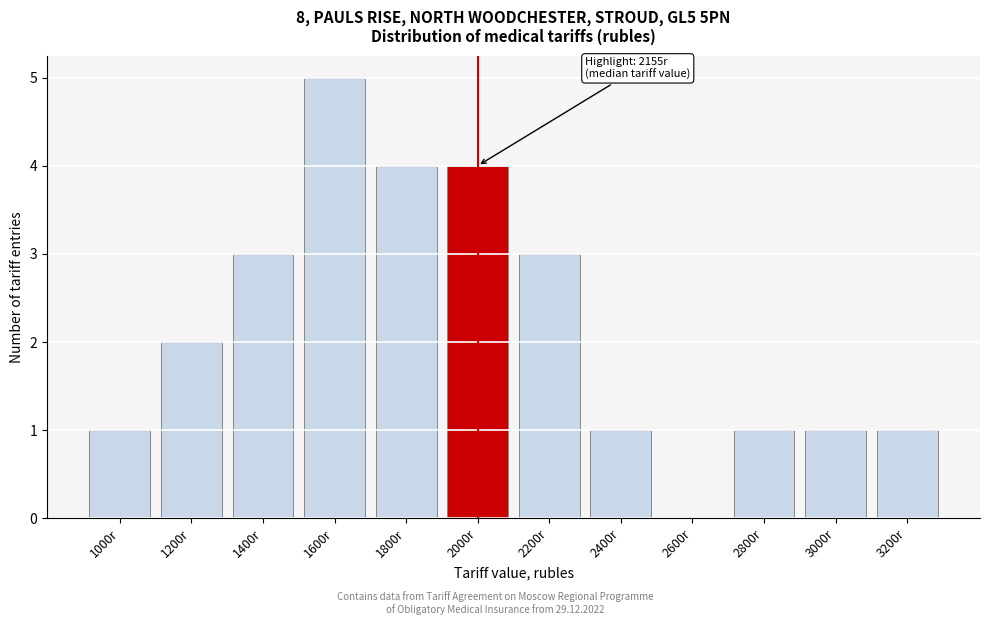

Reading left to right, transcribe all the data shown in this chart.

1000r=1	1200r=2	1400r=3	1600r=5	1800r=4	2000r=4	2200r=3	2400r=1	2600r=0	2800r=1	3000r=1	3200r=1